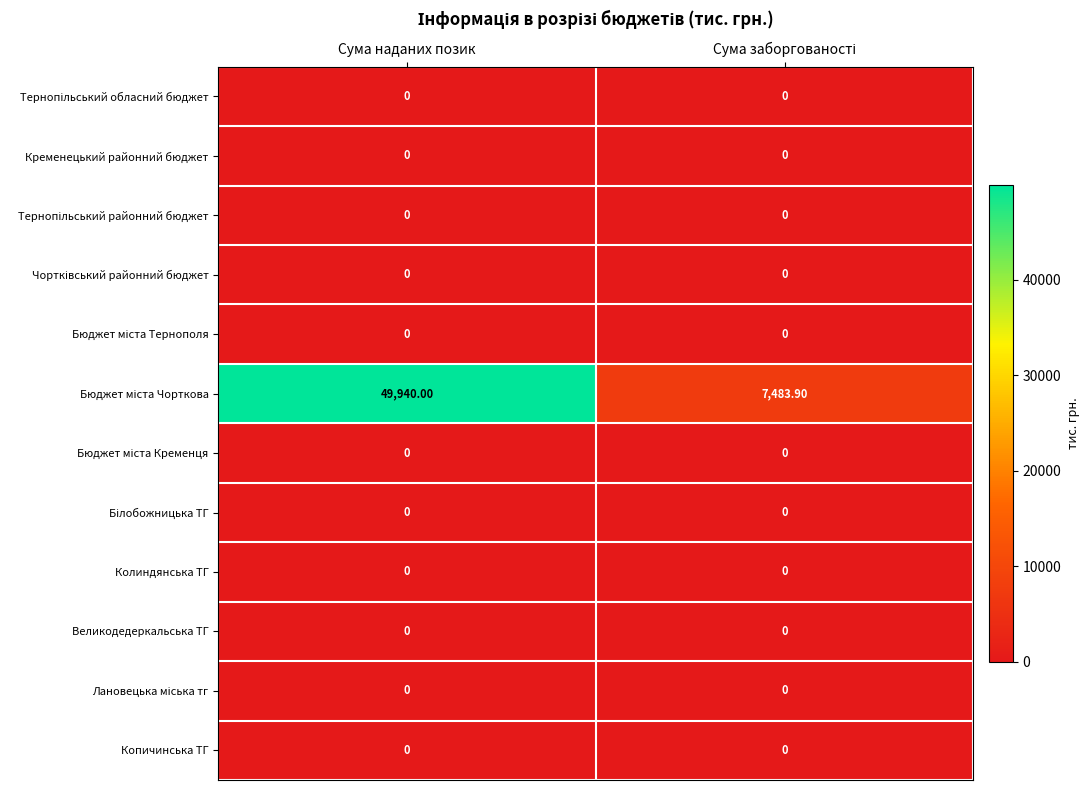

At which category is the sum across all series the highest?

Сума наданих позик